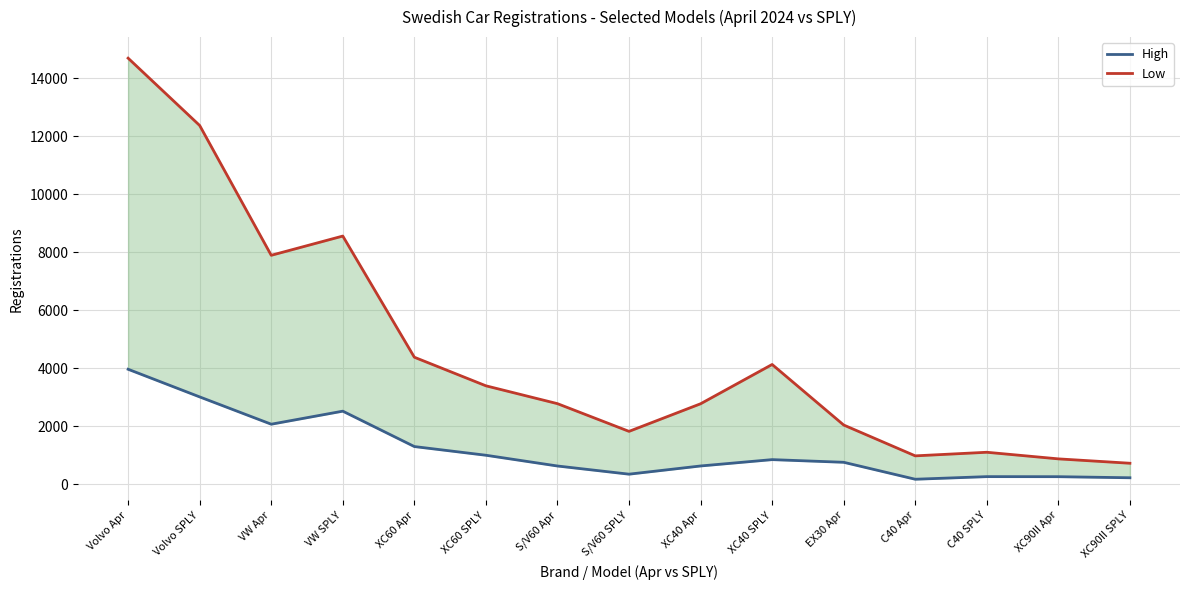

What is the difference between the maximum and minimum values in the High series?

3795